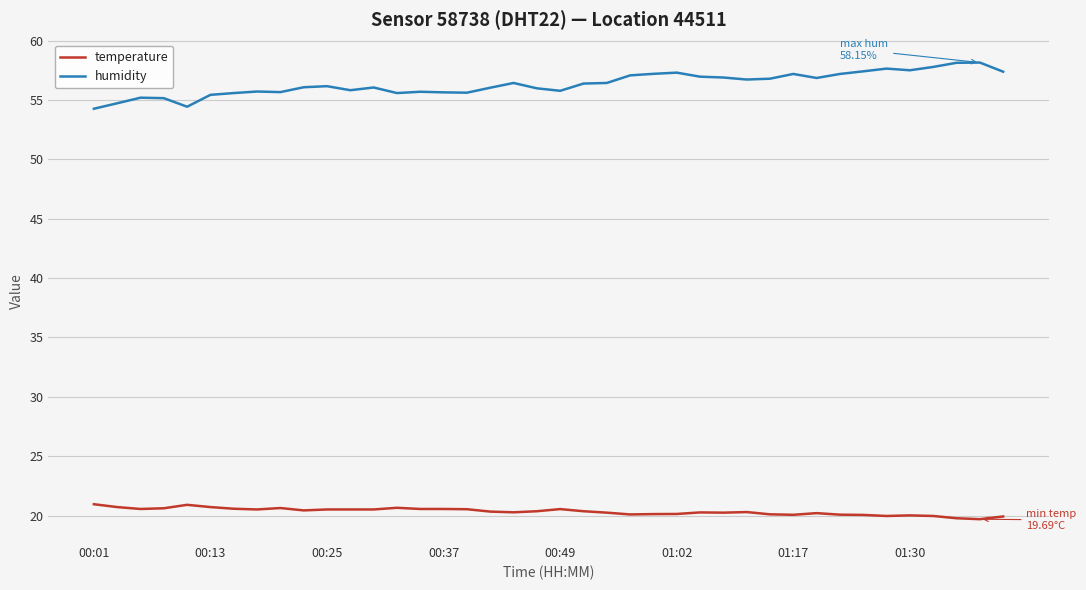

Which series has the widest spread of values?

humidity